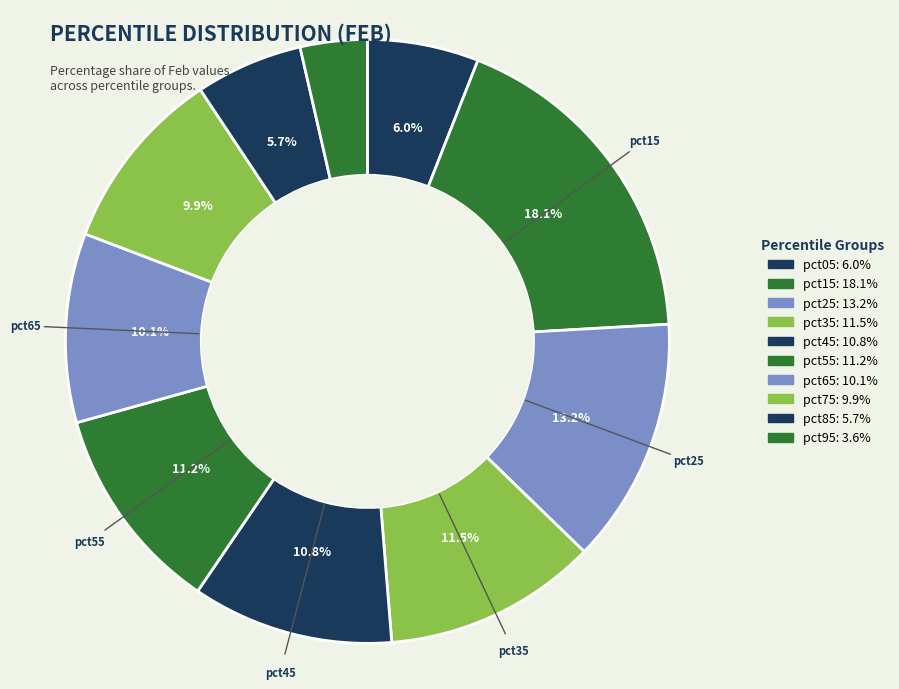

How many segments does this pie chart have?

10